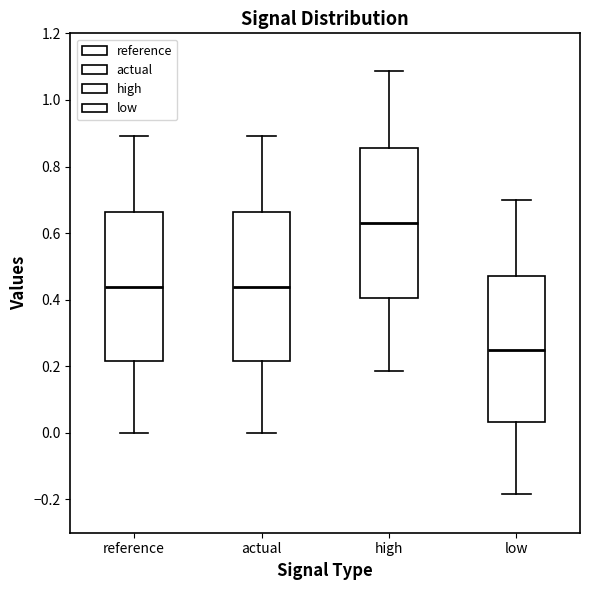

Where is the lower edge of the box for actual on the y-axis? The values are not printed on the chart, so give them approximately, as read against the axis.

0.22